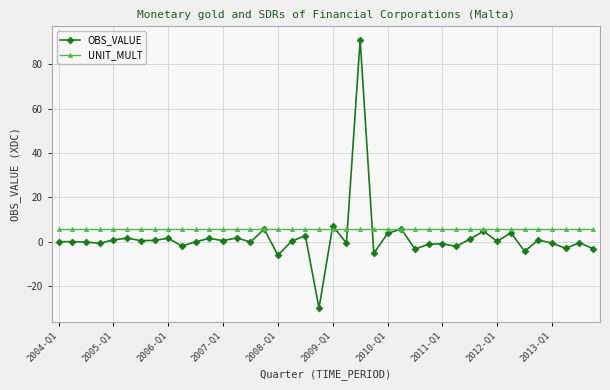

List the series in order of their peak value, lowest first.

UNIT_MULT, OBS_VALUE